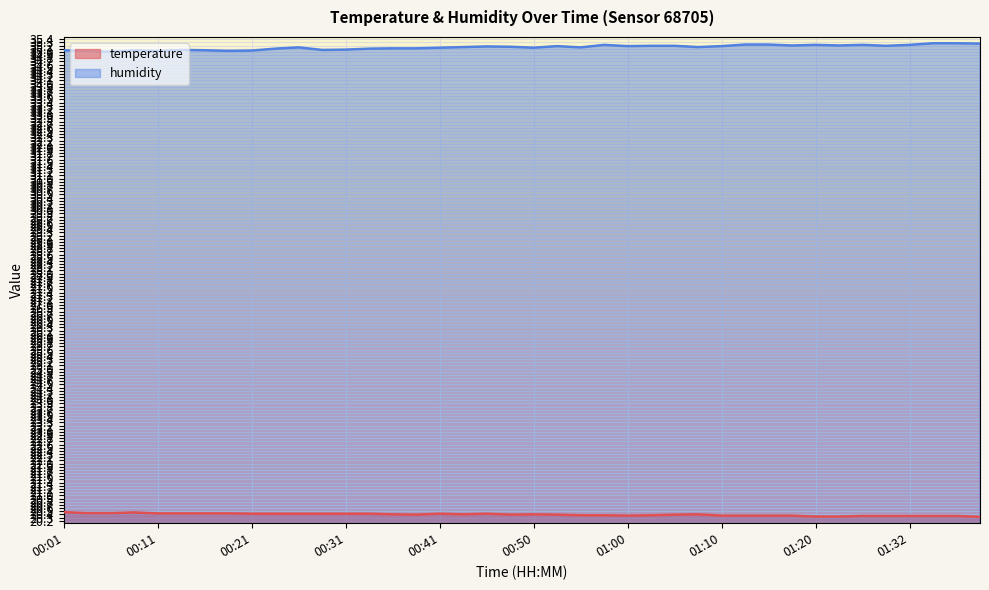

True or false: temperature has a value of 32.9 at 00:31.

False